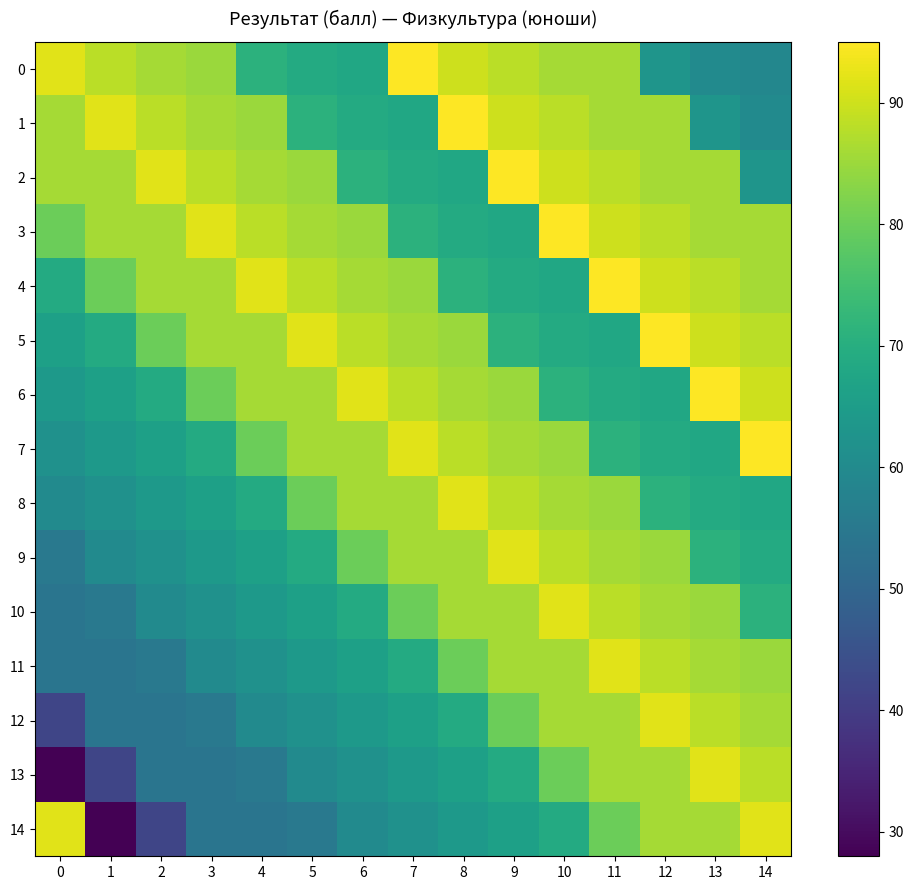

Which series has the largest total across all categories?

3